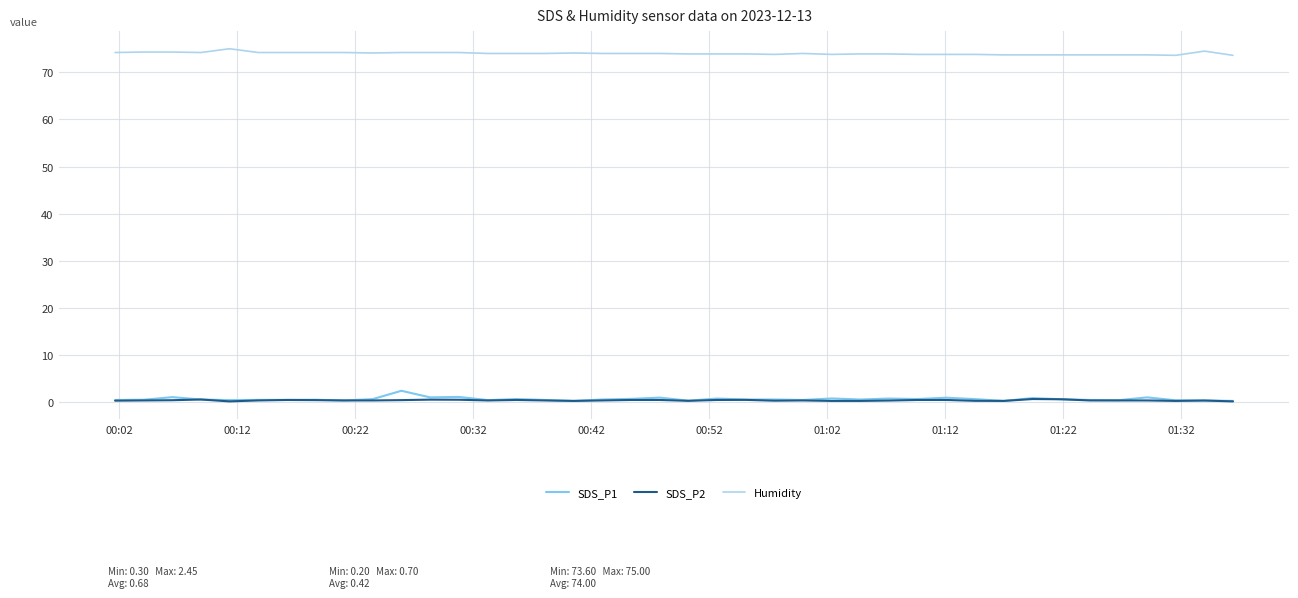

What is the minimum value shown in the chart?

0.2